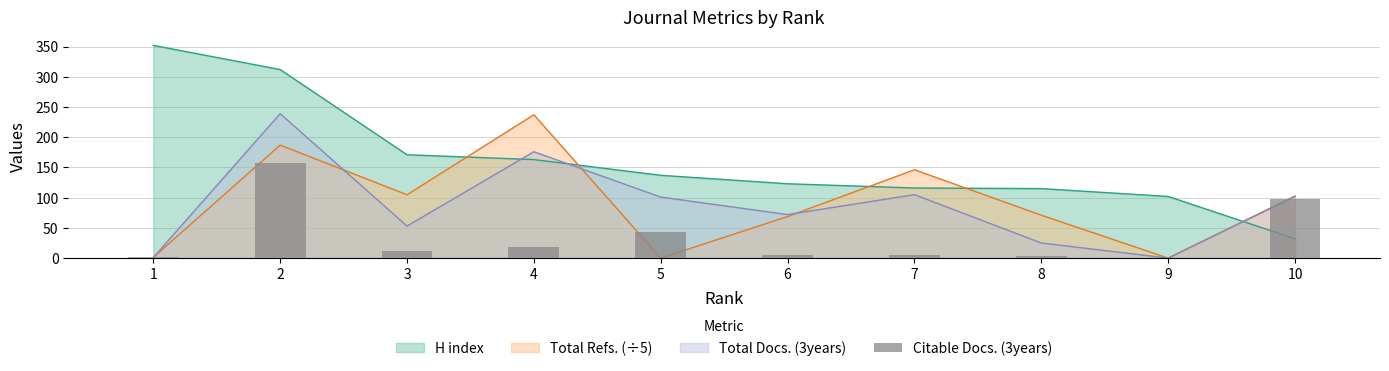

Does the chart contain stacked bars?

No